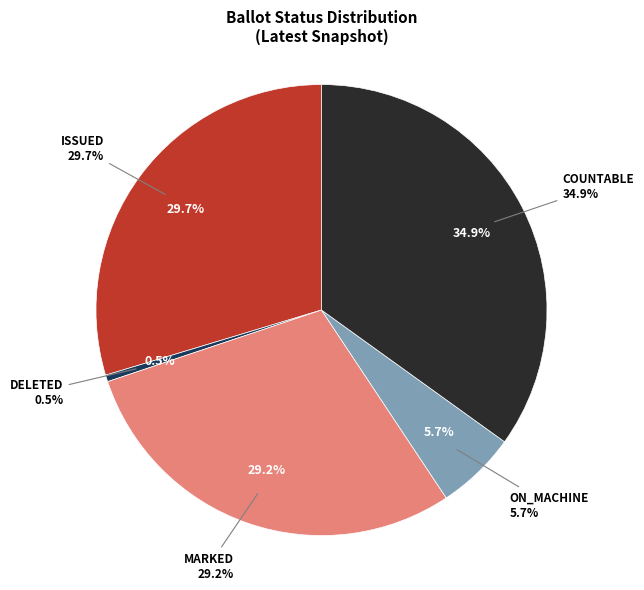

To the nearest percent, what is the combined percentage of COUNTABLE and ON_MACHINE?

41%